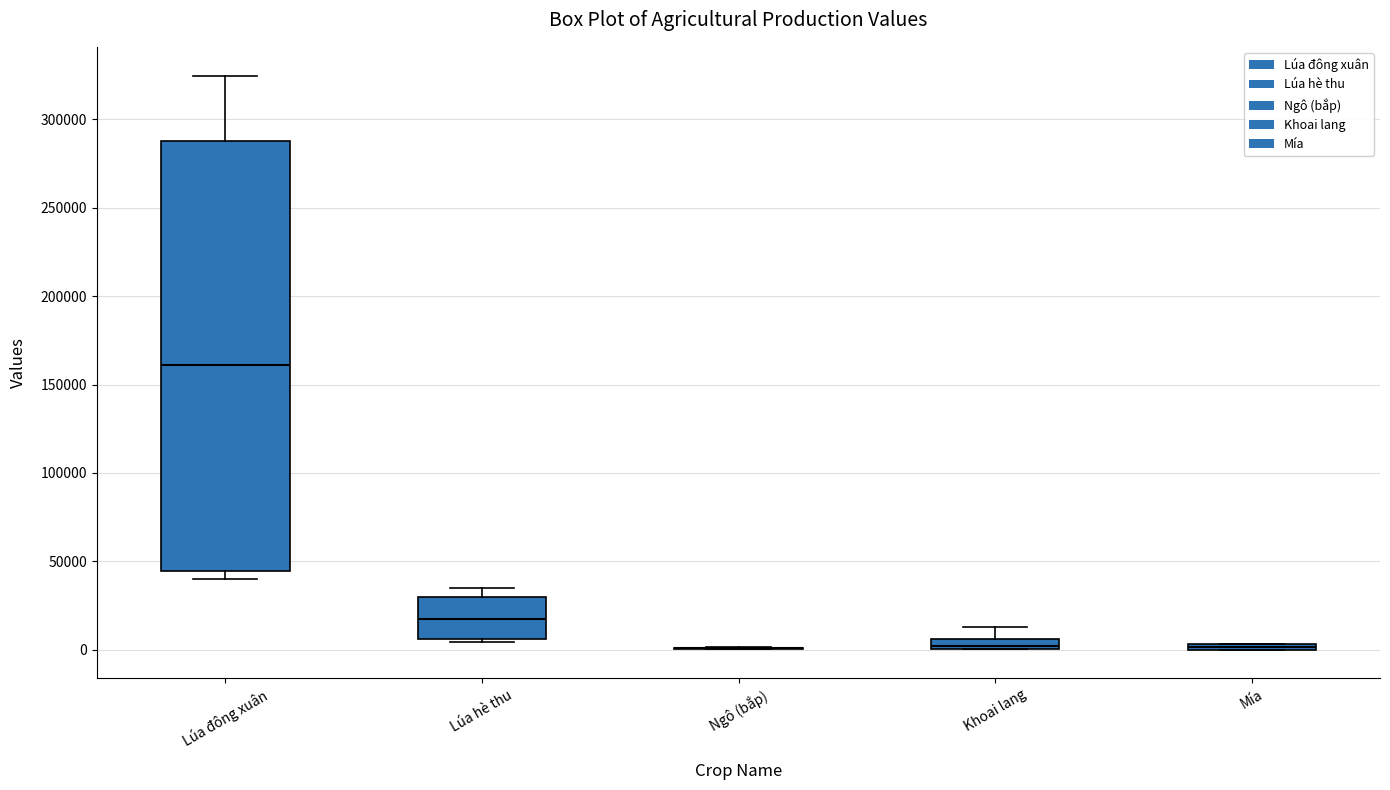

Comparing the boxes themselves (not the whiskers), which one is the tallest?

Lúa đông xuân